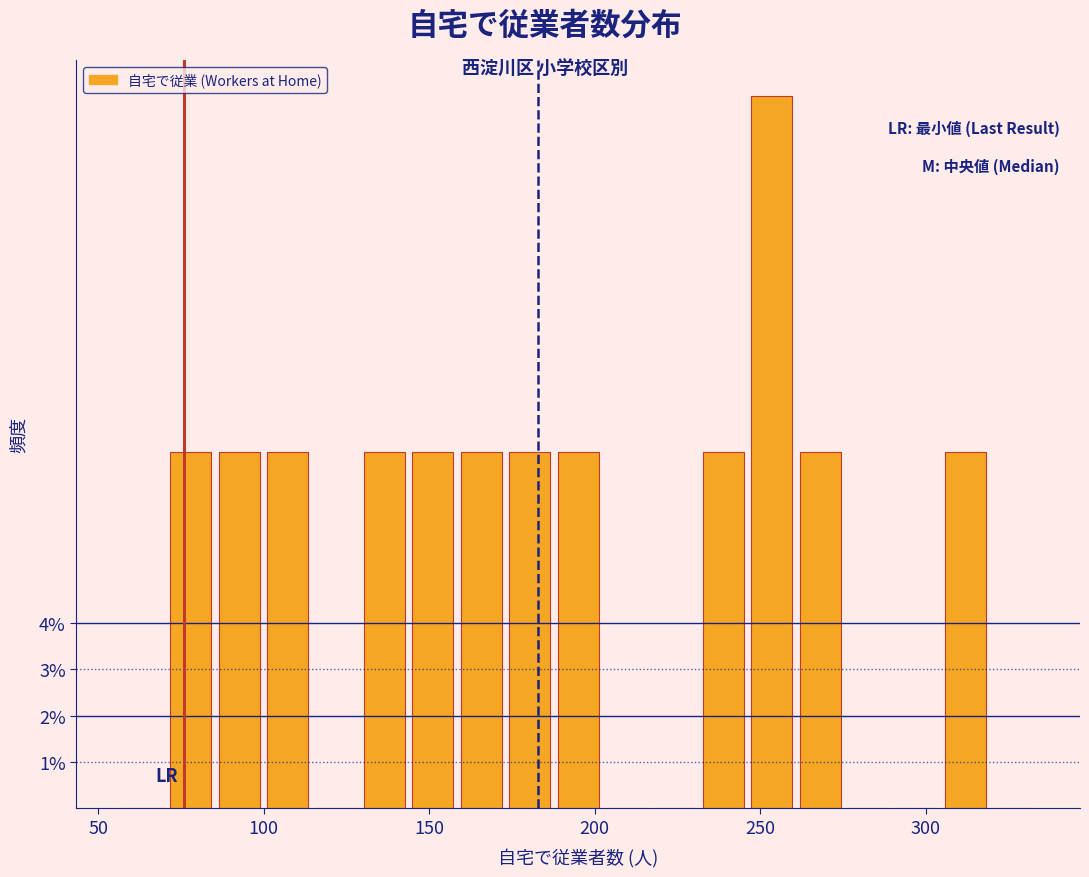

Around what value on the x-axis is the tallest bar? Give the approximate position of its centre, as read against the axis.

255